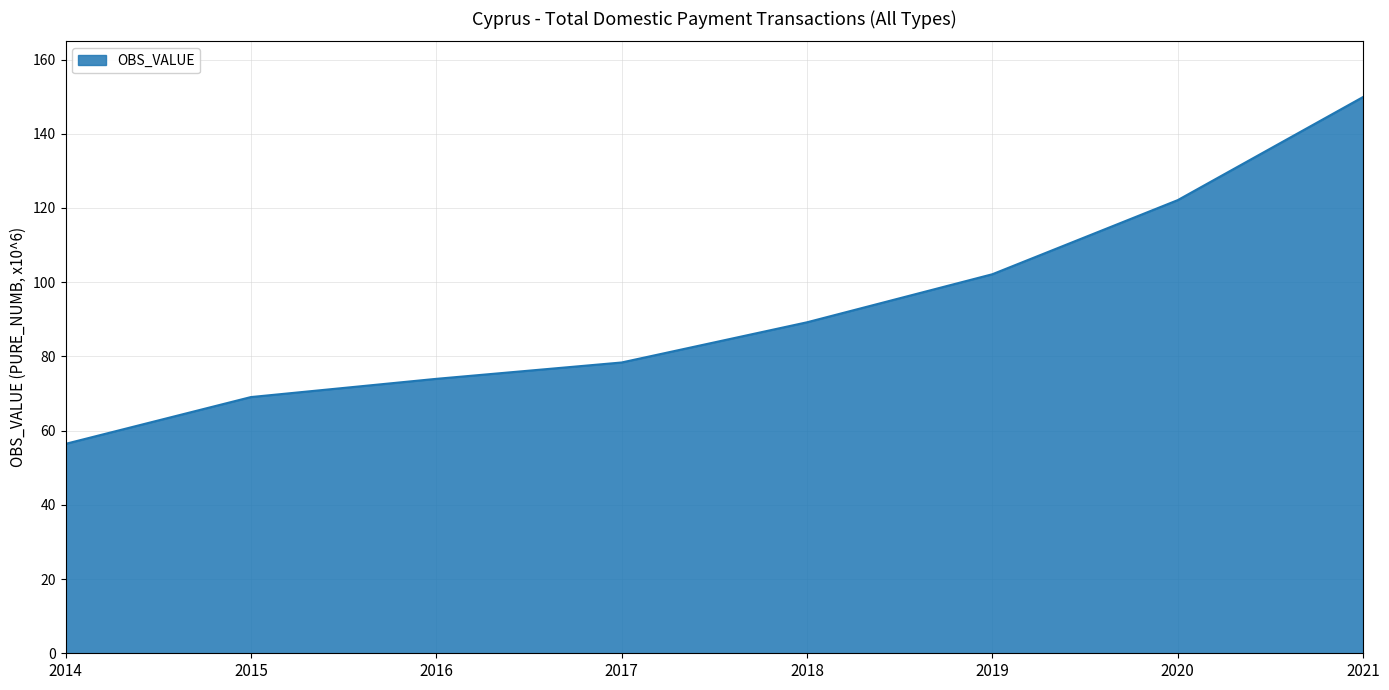

True or false: the data shows 31.2 at 2014.

False